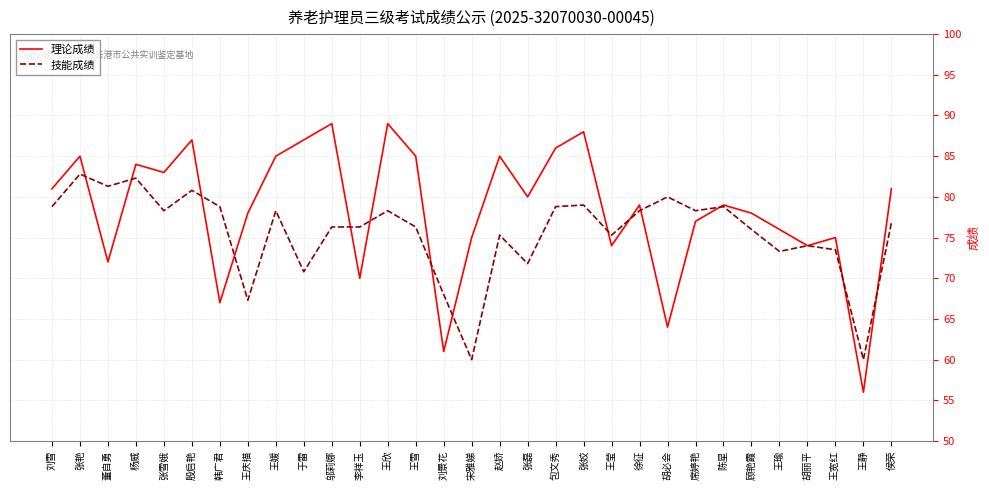

What is the sum of all 理论成绩 values?

2430.0